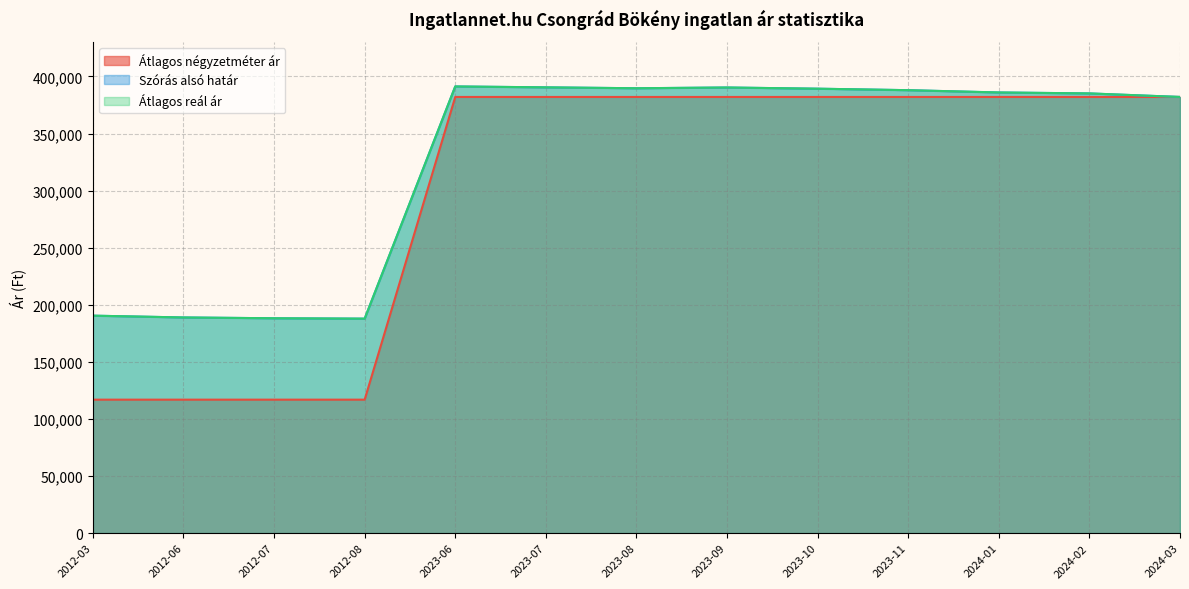

How many lines are shown in the chart?

3